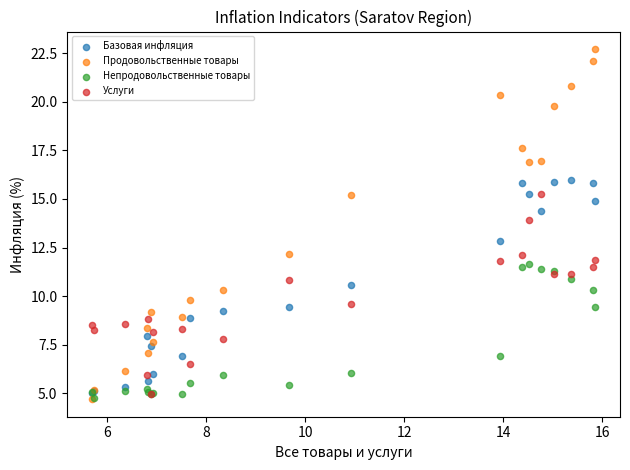

What are all the series names shown in the legend?

Базовая инфляция, Продовольственные товары, Непродовольственные товары, Услуги